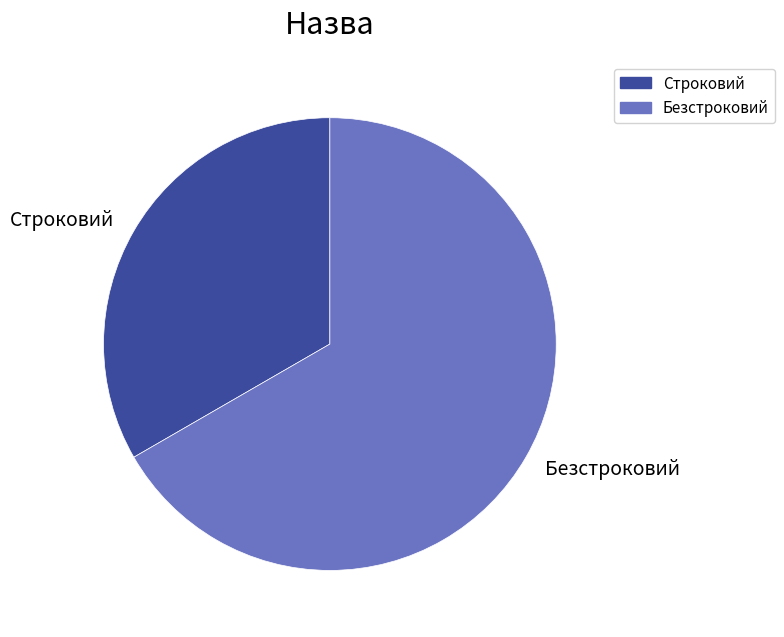

Rank the categories by value from highest to lowest.

Безстроковий, Строковий